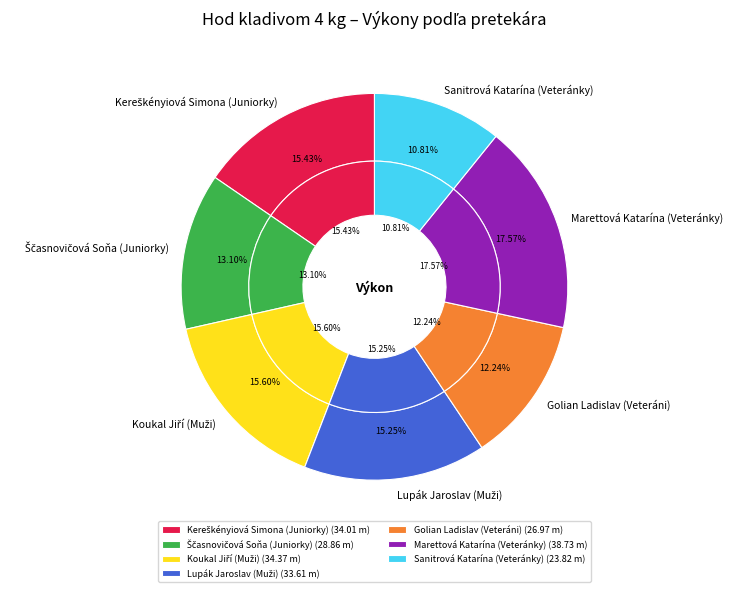

How many slices are in this pie chart?

7